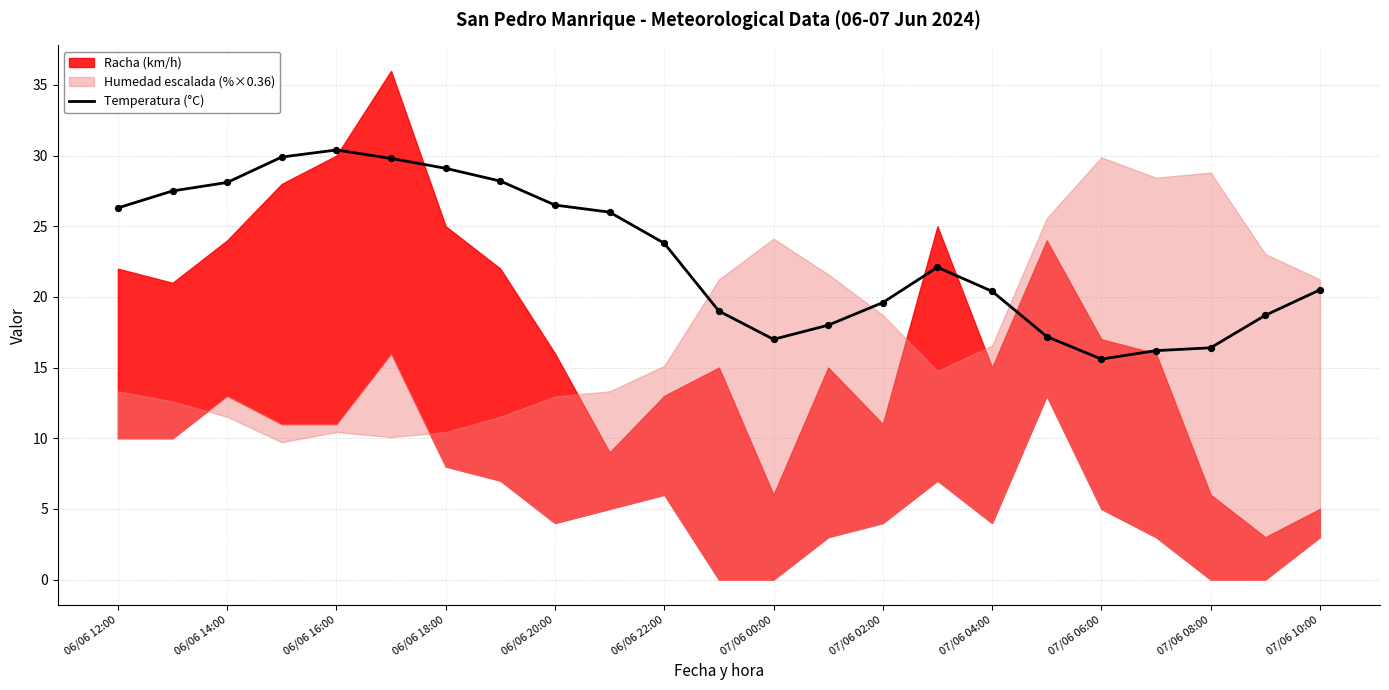

What is the minimum value for Temperatura (°C)?

15.6